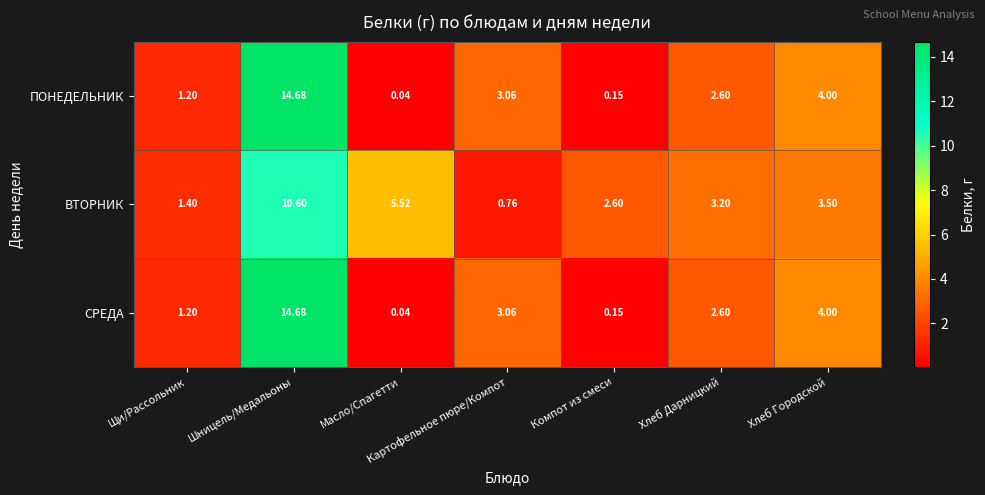

Where does the СРЕДА series first go above 2?

Шницель/Медальоны